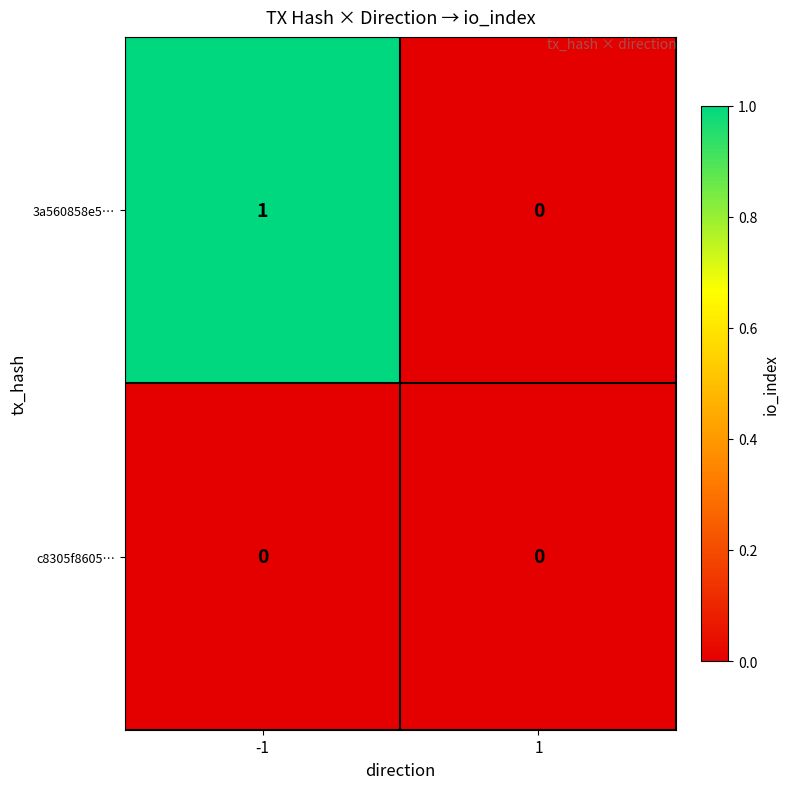

How many series are shown in this chart?

2